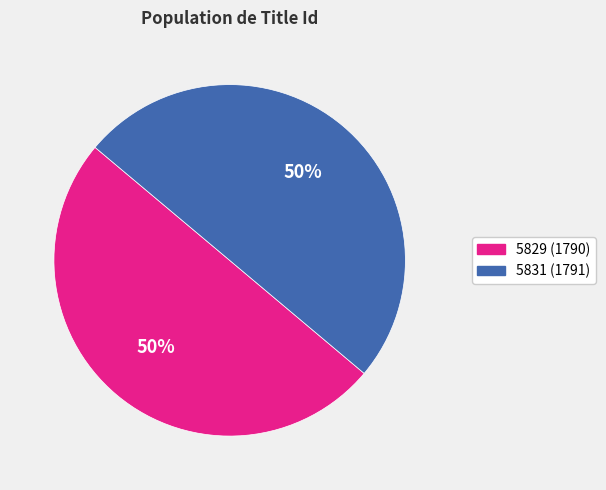

To the nearest percent, what portion does 5829 represent?

50%